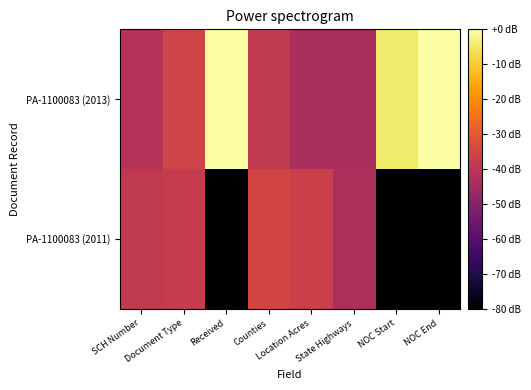

Which series has the largest range (max minus min)?

PA-1100083 (2011)